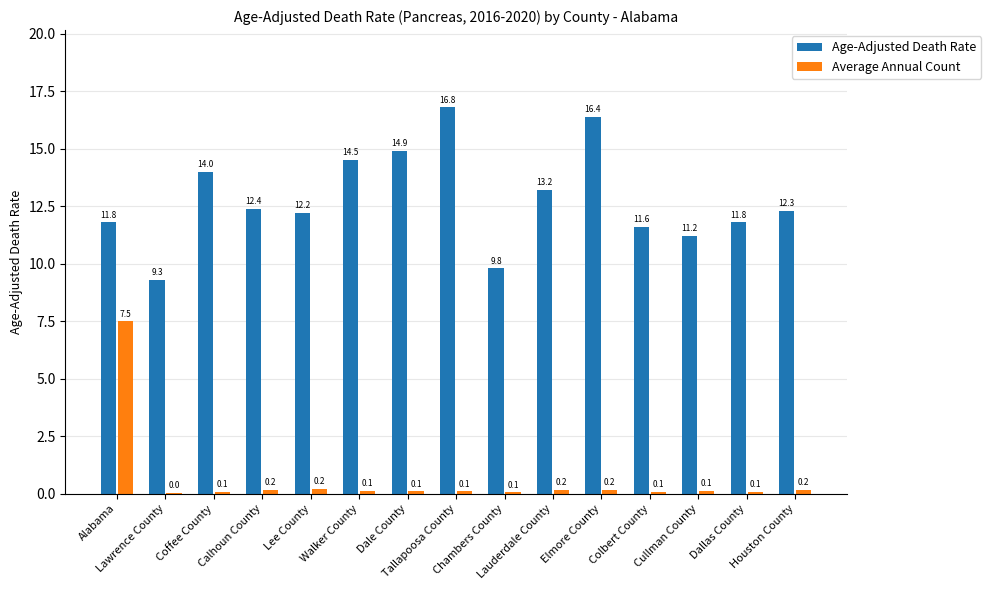

Which series has the largest total across all categories?

Age-Adjusted Death Rate